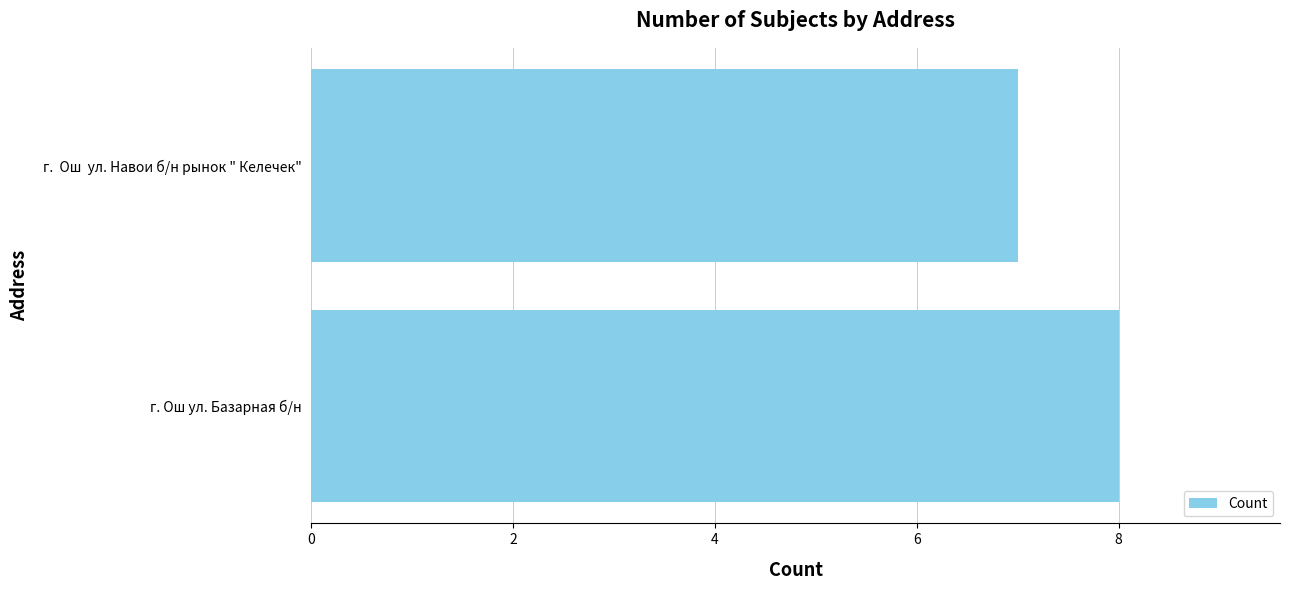

What is the sum of the values at г. Ош ул. Базарная б/н and г.  Ош  ул. Навои б/н рынок " Келечек"?

15